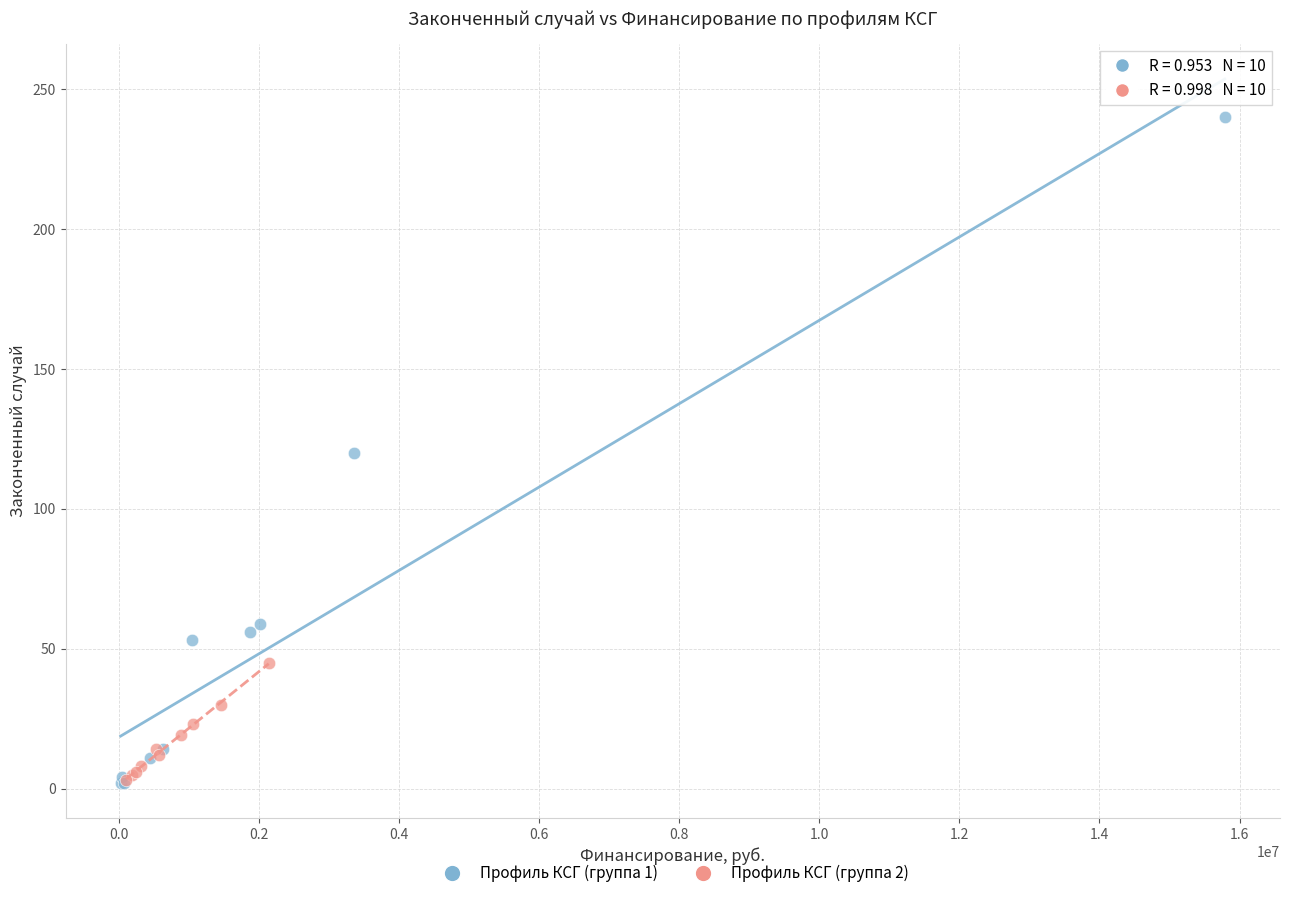

Which series reaches the maximum Y coordinate?

Профиль КСГ (группа 1)